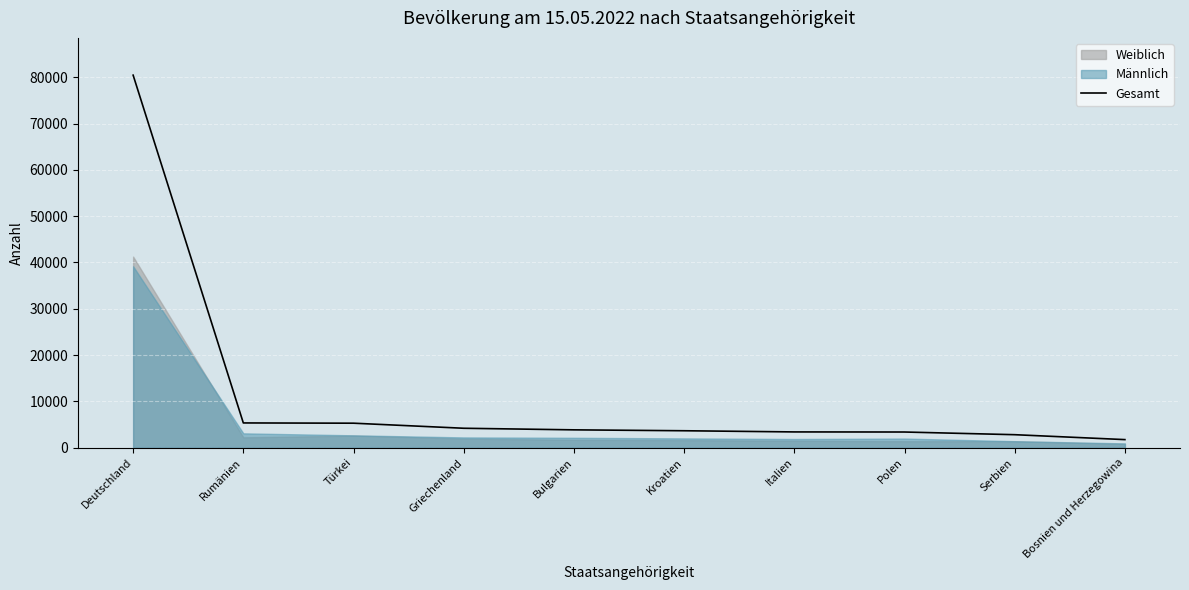

How many lines are shown in the chart?

1